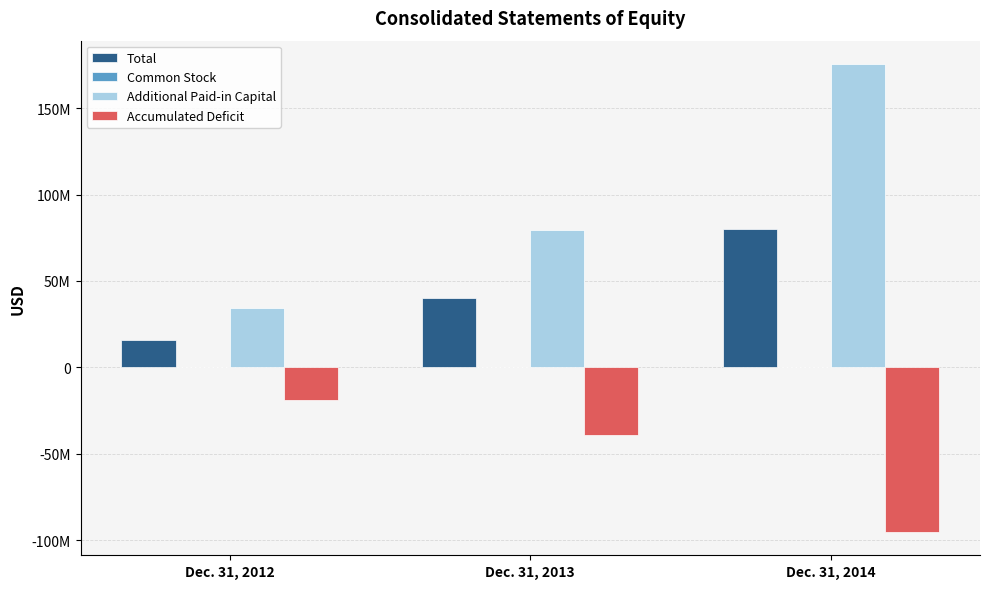

Reading left to right, extract all data points from this chart.

Total: 15550301	40054492	80101884
Common Stock: 25821	34336	44974
Additional Paid-in Capital: 34534805	79658490	175476521
Accumulated Deficit: -18925793	-39404003	-95185280